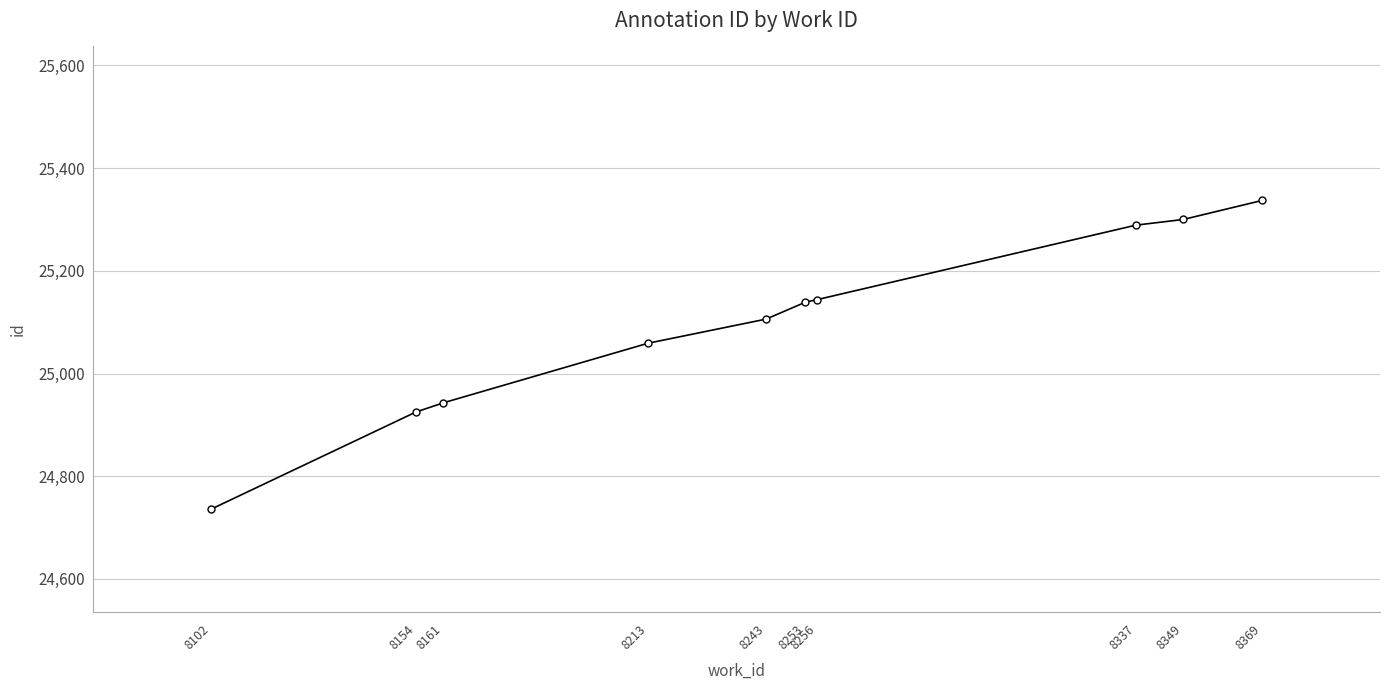

What is the difference between the values at 8213 and 8161?

116